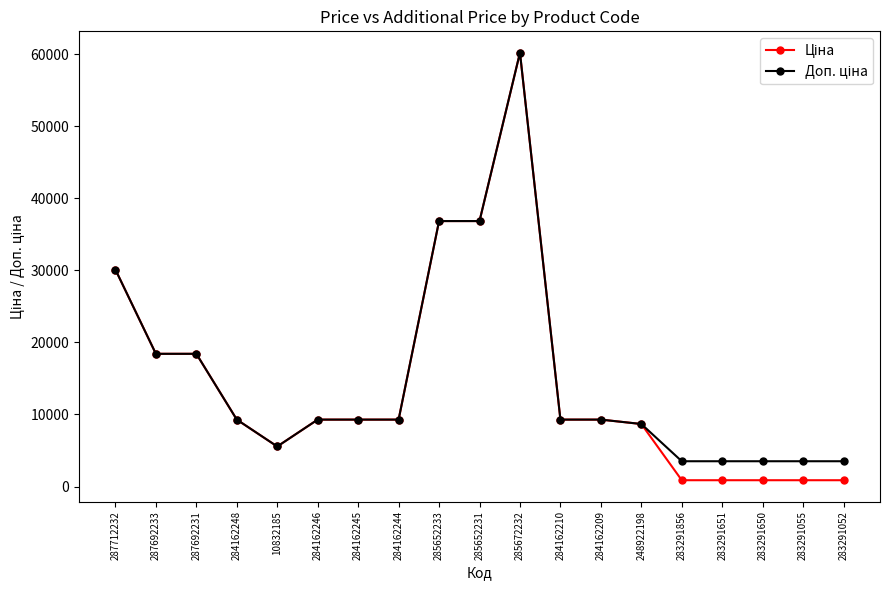

What is the greatest value displayed?

60205.6